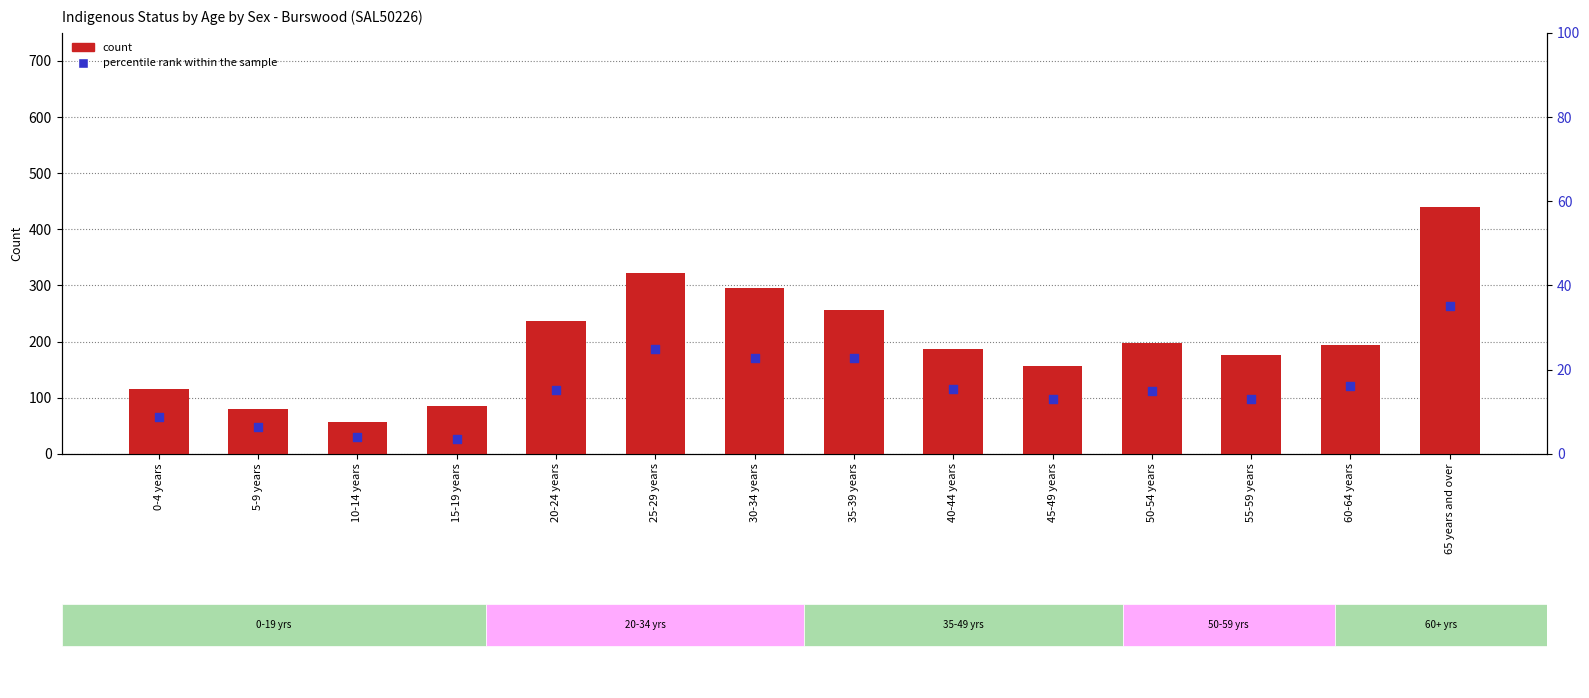

Which series has the largest total across all categories?

count